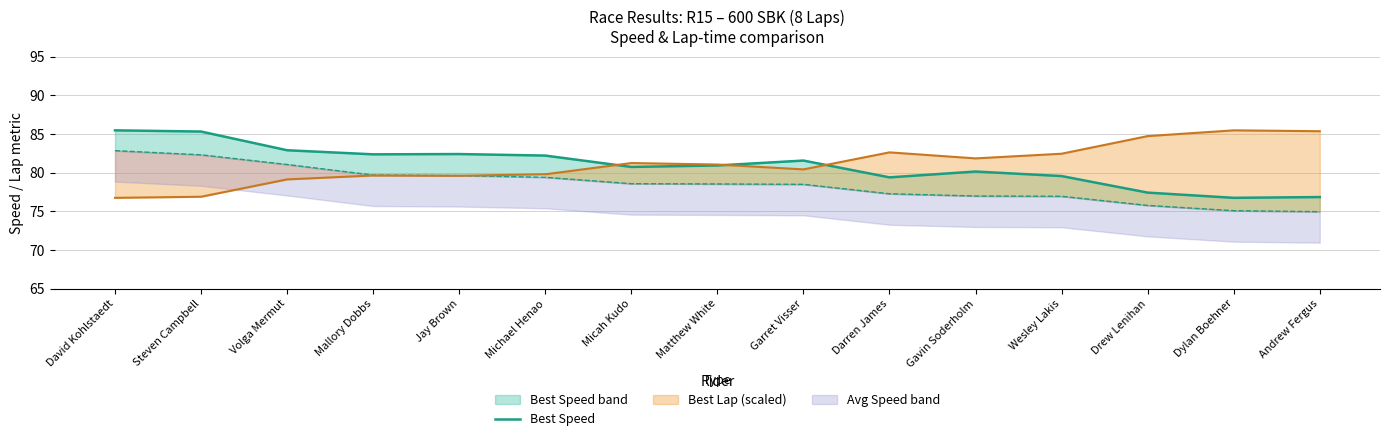

What is the sum of all values?

1214.1